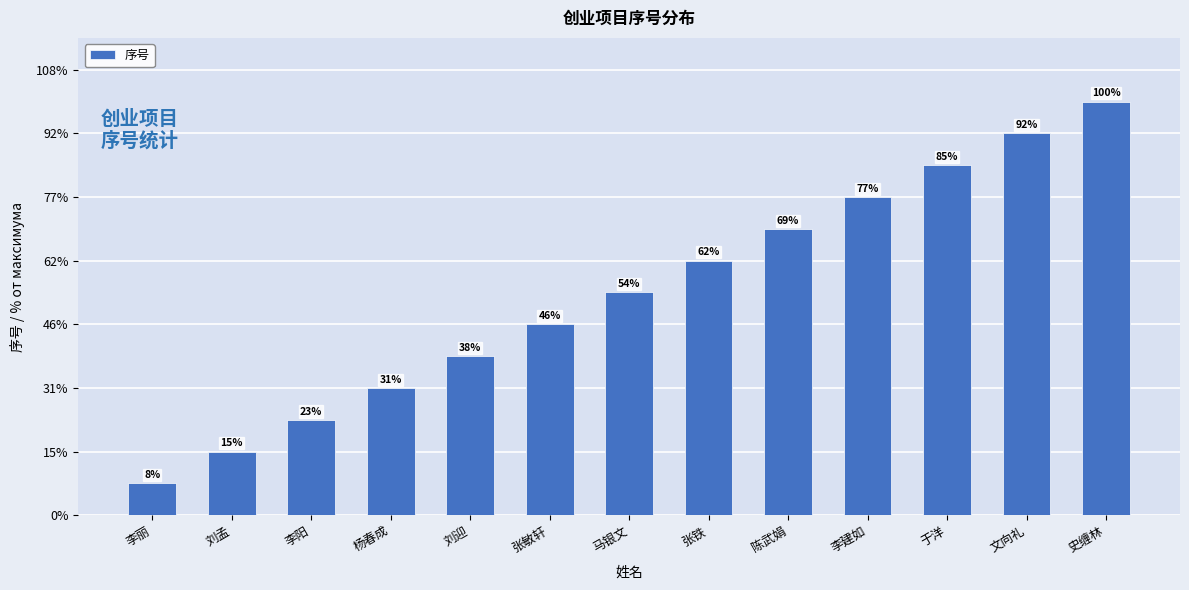

Are the bars grouped side by side (vs. stacked)?

No